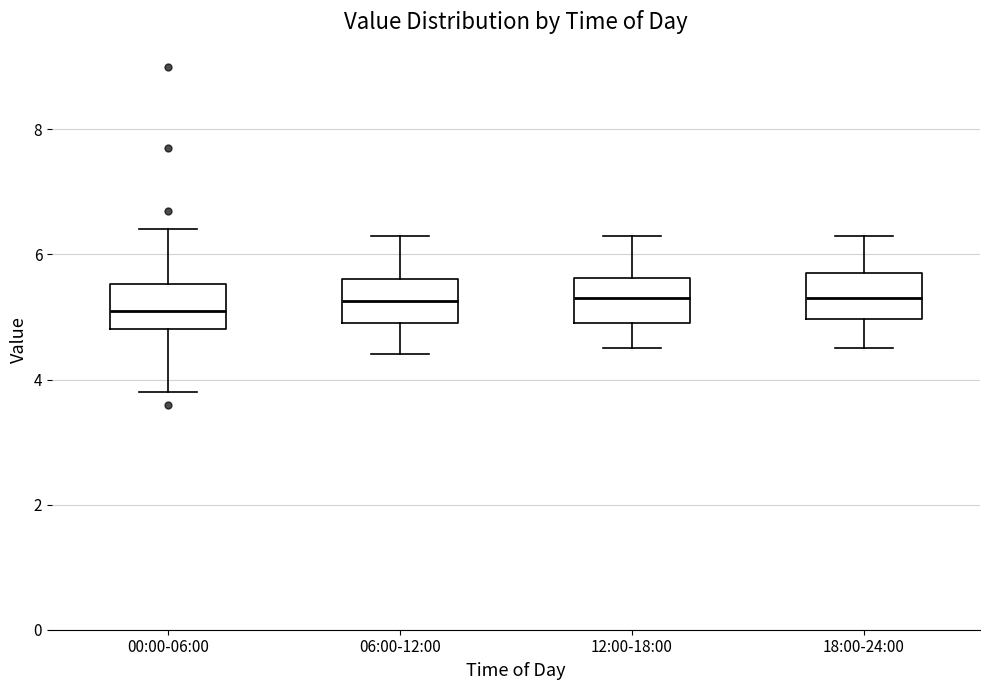

Reading left to right, transcribe this box plot: for each box, give where its median line is, the range the box spans, and where its two whiskers end, as read against the y-axis. The values are not printed on the chart, so give them approximately, as read against the axis.

00:00-06:00: median 5.2, box 4.8 to 5.6, whiskers 3.8 to 6.4
06:00-12:00: median 5.2, box 5.0 to 5.6, whiskers 4.4 to 6.4
12:00-18:00: median 5.4, box 5.0 to 5.6, whiskers 4.6 to 6.4
18:00-24:00: median 5.4, box 5.0 to 5.8, whiskers 4.6 to 6.4